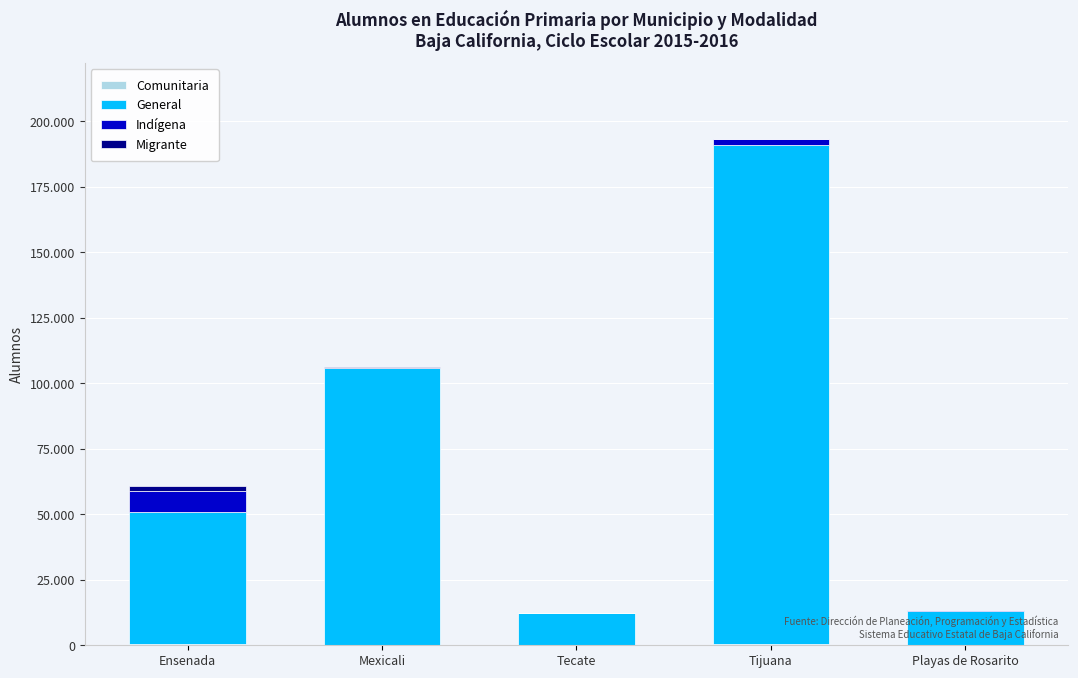

What is the average value of the Indígena series?

2133